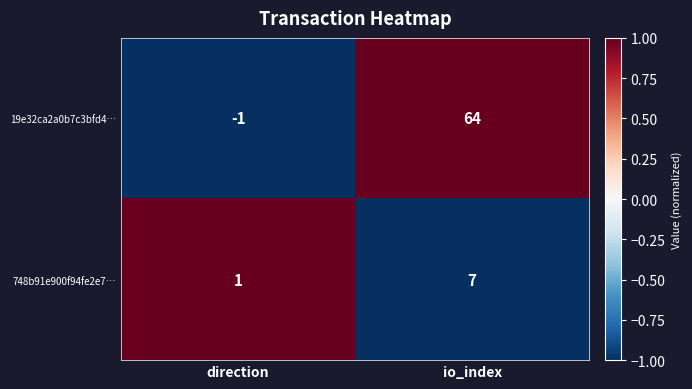

List the series in order of their peak value, highest first.

19e32ca2a0b7c3bfd4…, 748b91e900f94fe2e7…